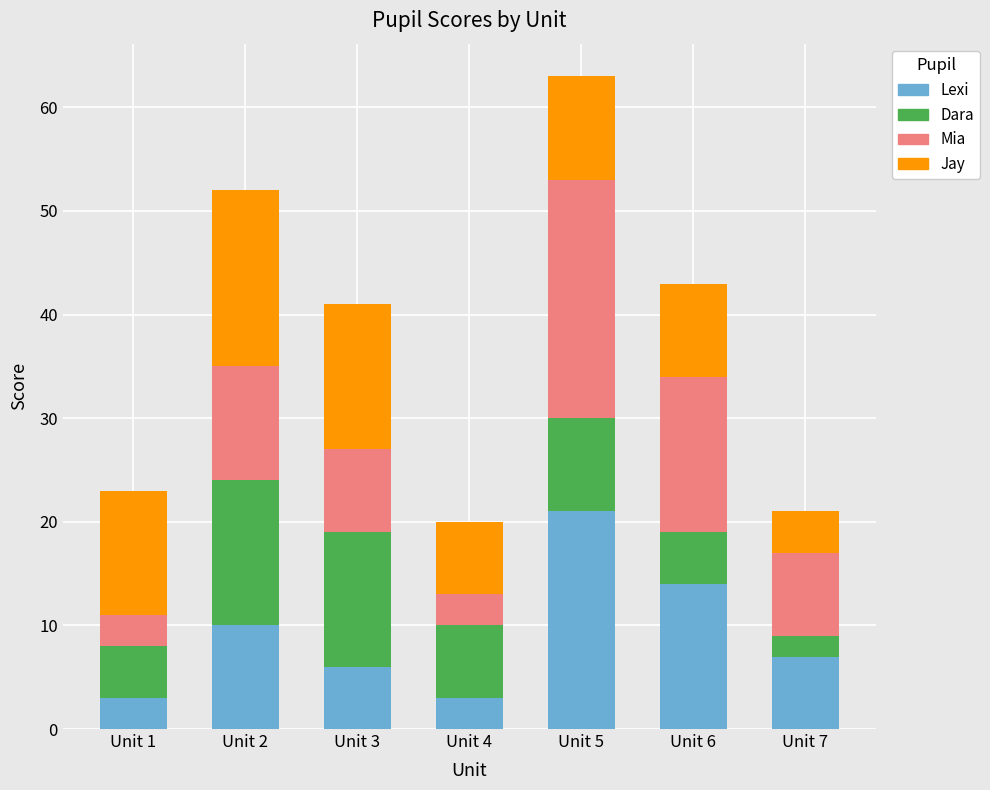

What is the minimum value for Lexi?

3